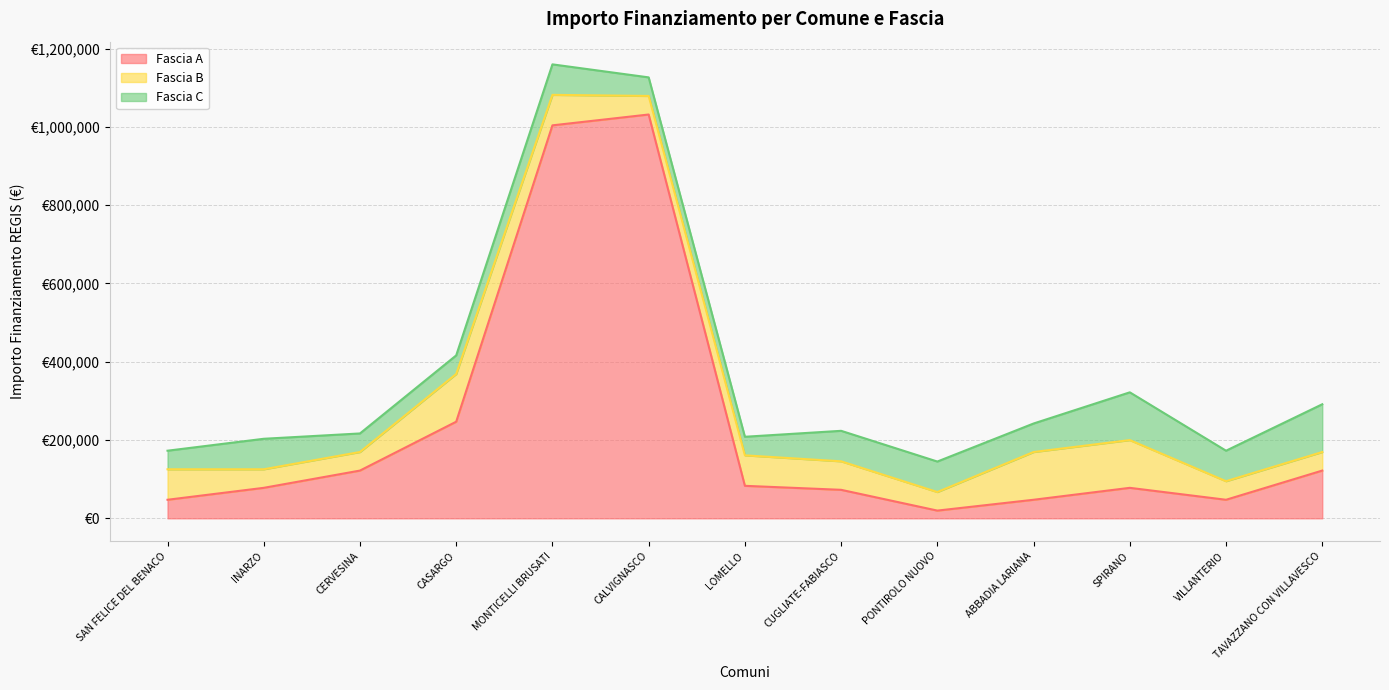

List the labels in order of Fascia C value, largest first.

SPIRANO, TAVAZZANO CON VILLAVESCO, INARZO, MONTICELLI BRUSATI, CUGLIATE-FABIASCO, PONTIROLO NUOVO, VILLANTERIO, ABBADIA LARIANA, SAN FELICE DEL BENACO, CERVESINA, CASARGO, CALVIGNASCO, LOMELLO